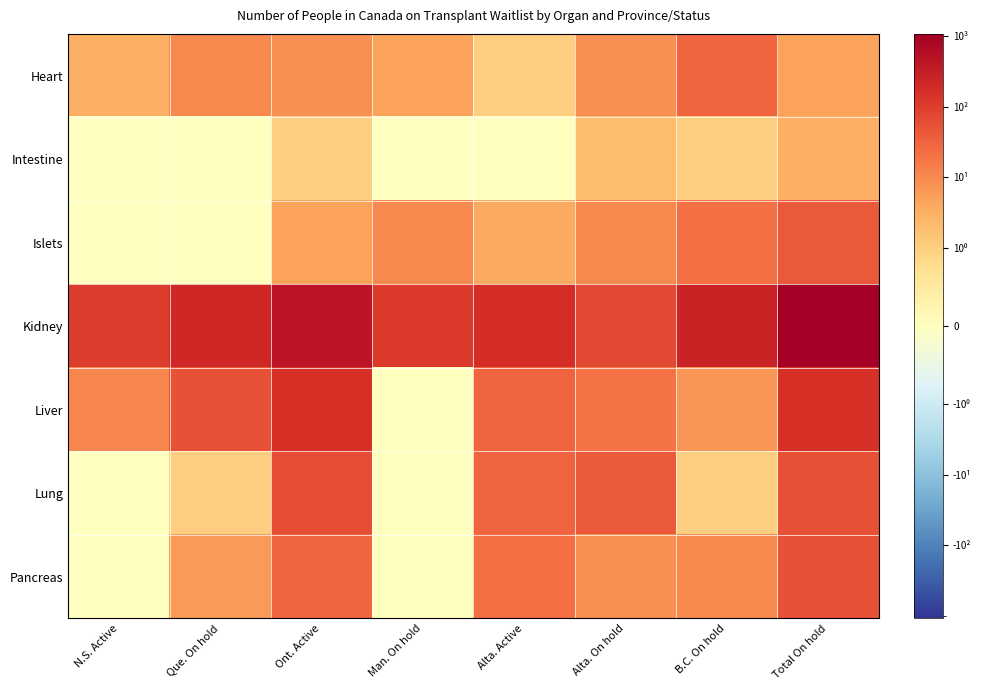

Reading left to right, what are all the values shown in this chart?

Heart: N.S. Active=3	Que. On hold=10	Ont. Active=8	Man. On hold=5	Alta. Active=1	Alta. On hold=8	B.C. On hold=29	Total On hold=5
Intestine: N.S. Active=0	Que. On hold=0	Ont. Active=1	Man. On hold=0	Alta. Active=0	Alta. On hold=2	B.C. On hold=1	Total On hold=3
Islets: N.S. Active=0	Que. On hold=0	Ont. Active=5	Man. On hold=10	Alta. Active=4	Alta. On hold=10	B.C. On hold=22	Total On hold=42
Kidney: N.S. Active=104	Que. On hold=219	Ont. Active=459	Man. On hold=113	Alta. Active=170	Alta. On hold=73	B.C. On hold=261	Total On hold=1086
Liver: N.S. Active=11	Que. On hold=51	Ont. Active=148	Man. On hold=0	Alta. Active=32	Alta. On hold=20	B.C. On hold=7	Total On hold=156
Lung: N.S. Active=0	Que. On hold=1	Ont. Active=63	Man. On hold=0	Alta. Active=32	Alta. On hold=42	B.C. On hold=1	Total On hold=51
Pancreas: N.S. Active=0	Que. On hold=6	Ont. Active=30	Man. On hold=0	Alta. Active=24	Alta. On hold=9	B.C. On hold=10	Total On hold=54